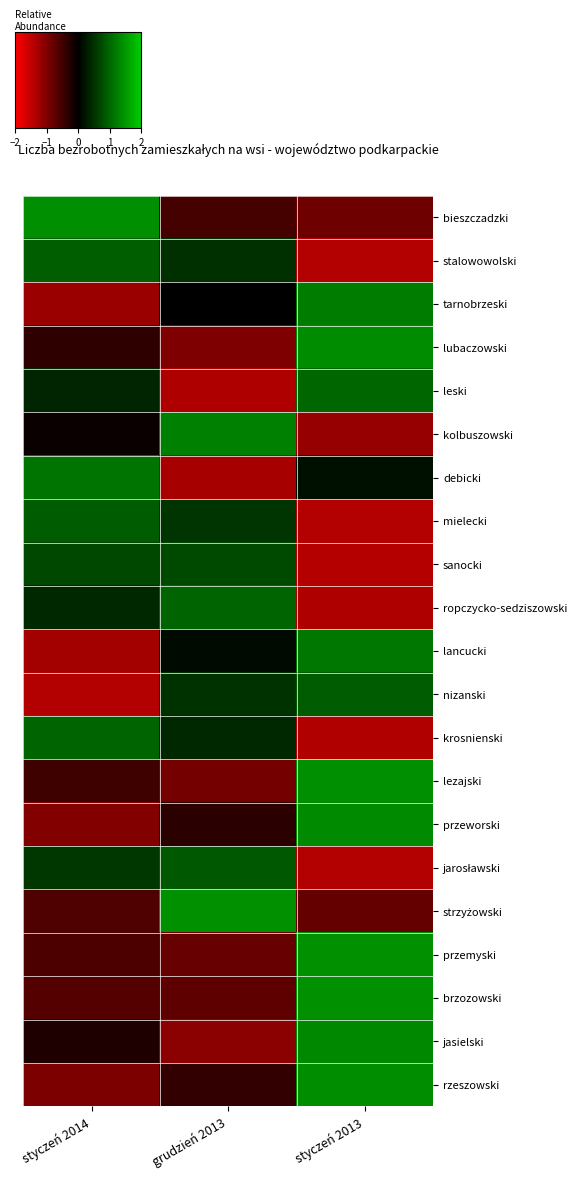

Rank the series by their maximum value, from lowest to highest.

sanocki, jarosławski, mielecki, nizanski, stalowowolski, krosnienski, ropczycko-sedziszowski, leski, debicki, lancucki, tarnobrzeski, kolbuszowski, jasielski, przeworski, lubaczowski, rzeszowski, lezajski, bieszczadzki, przemyski, strzyżowski, brzozowski